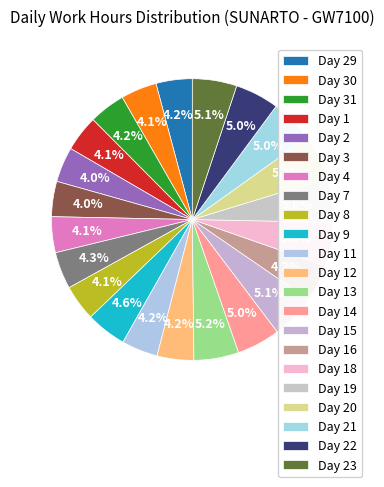

How many slices are in this pie chart?

22